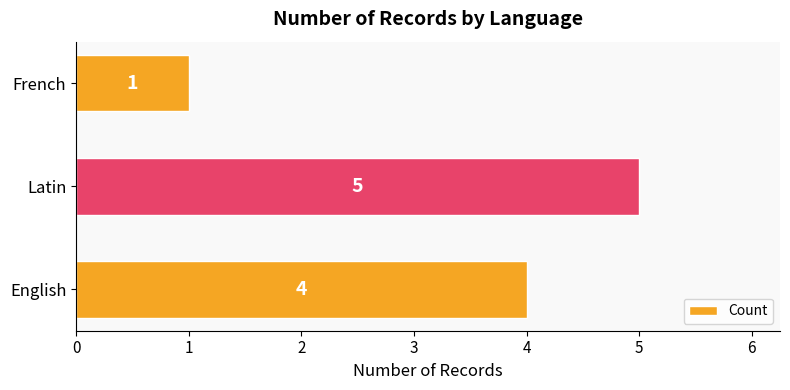

What is the approximate value at English?

4